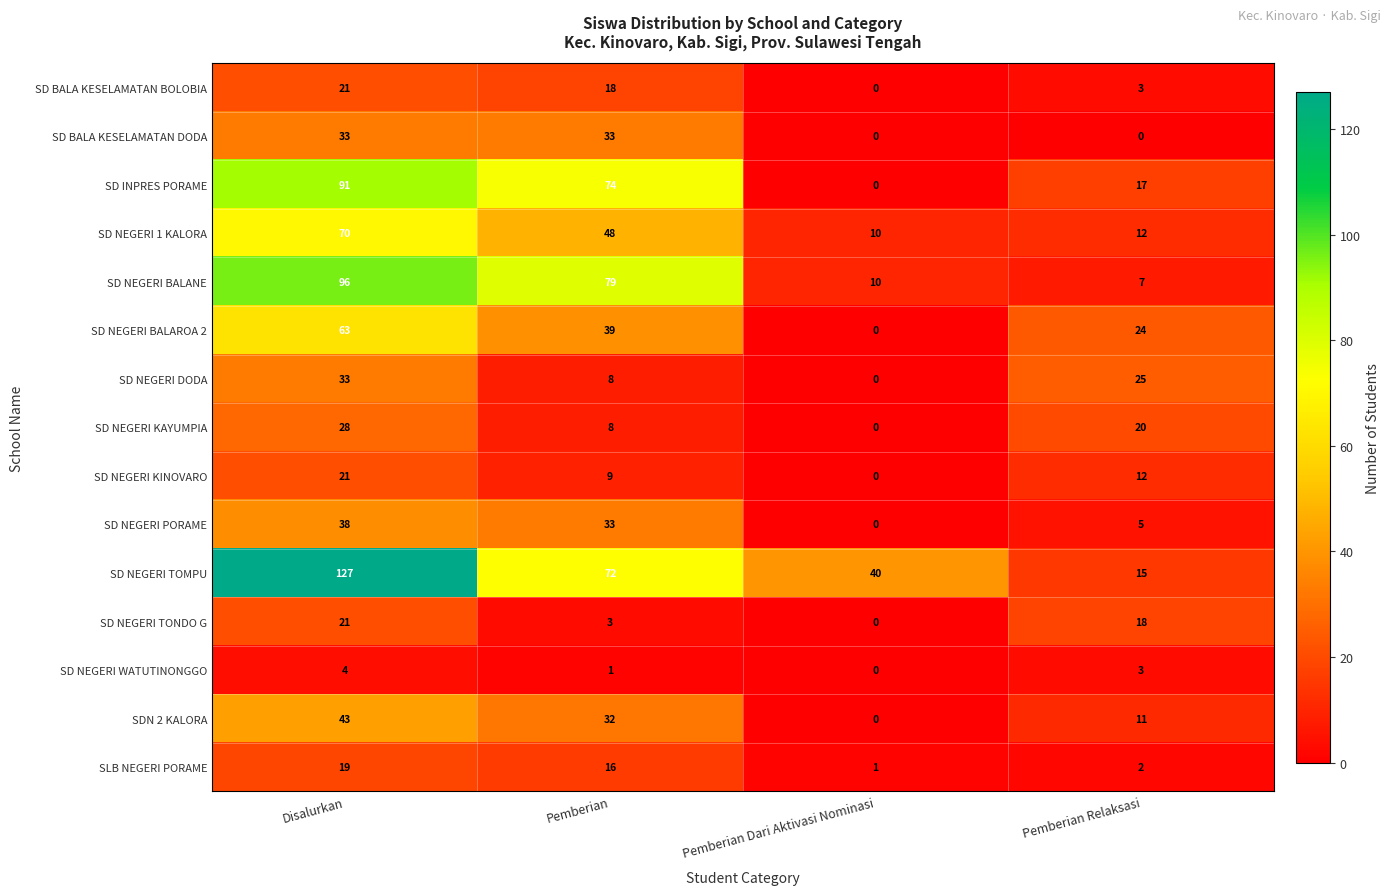

Which series has the widest spread of values?

SD NEGERI TOMPU